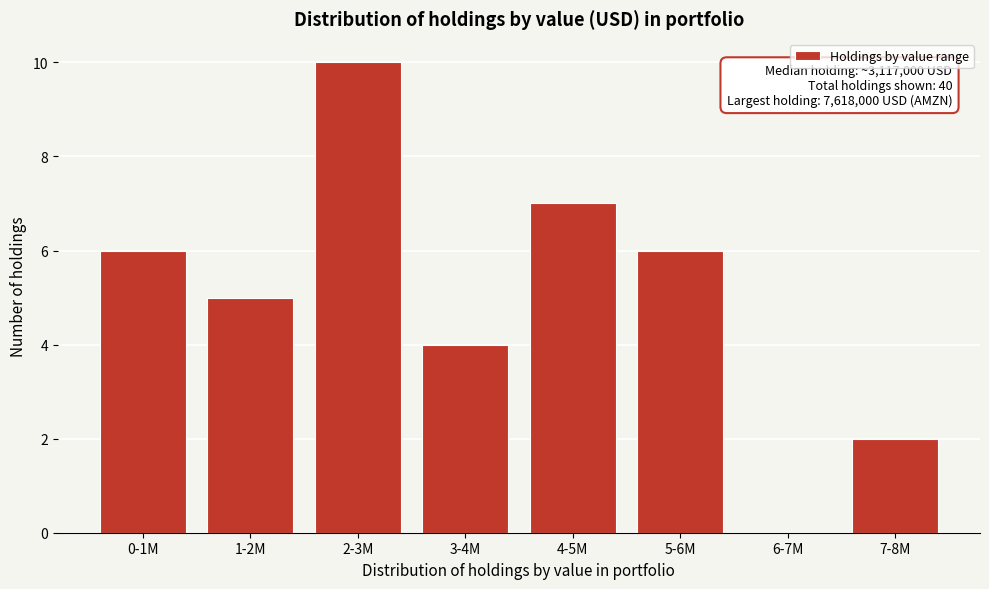

Reading left to right, what are all the values shown in this chart?

0-1M=6	1-2M=5	2-3M=10	3-4M=4	4-5M=7	5-6M=6	6-7M=0	7-8M=2